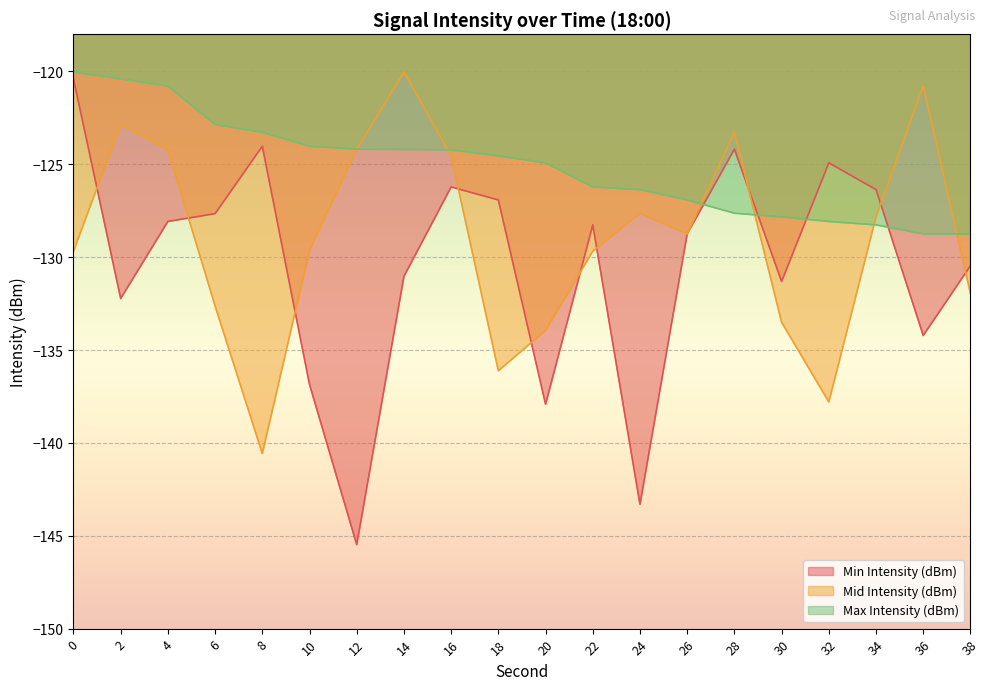

What is the minimum value for Min Intensity (dBm)?

-145.5